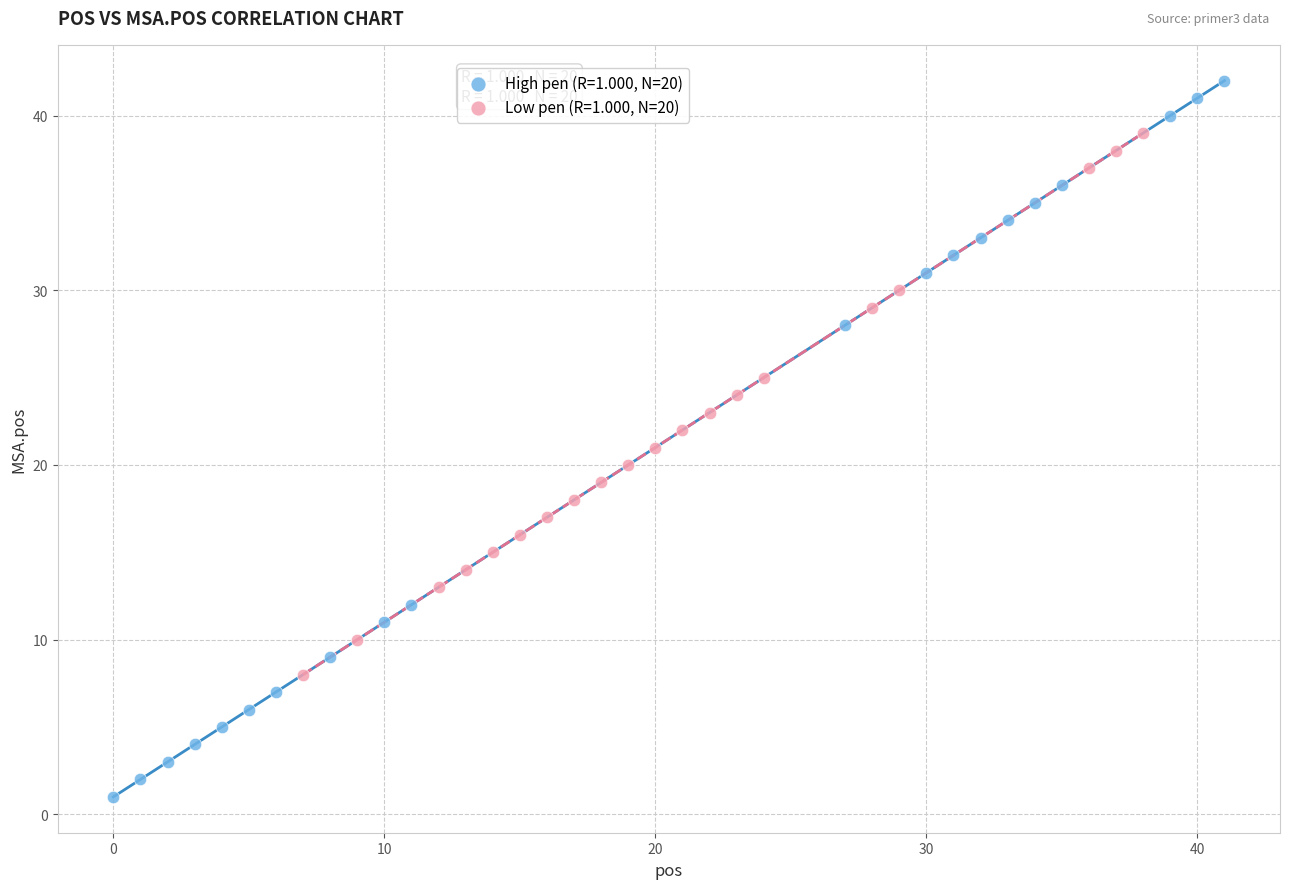

Which series contains the highest Y value?

High pen (R=1.000, N=20)